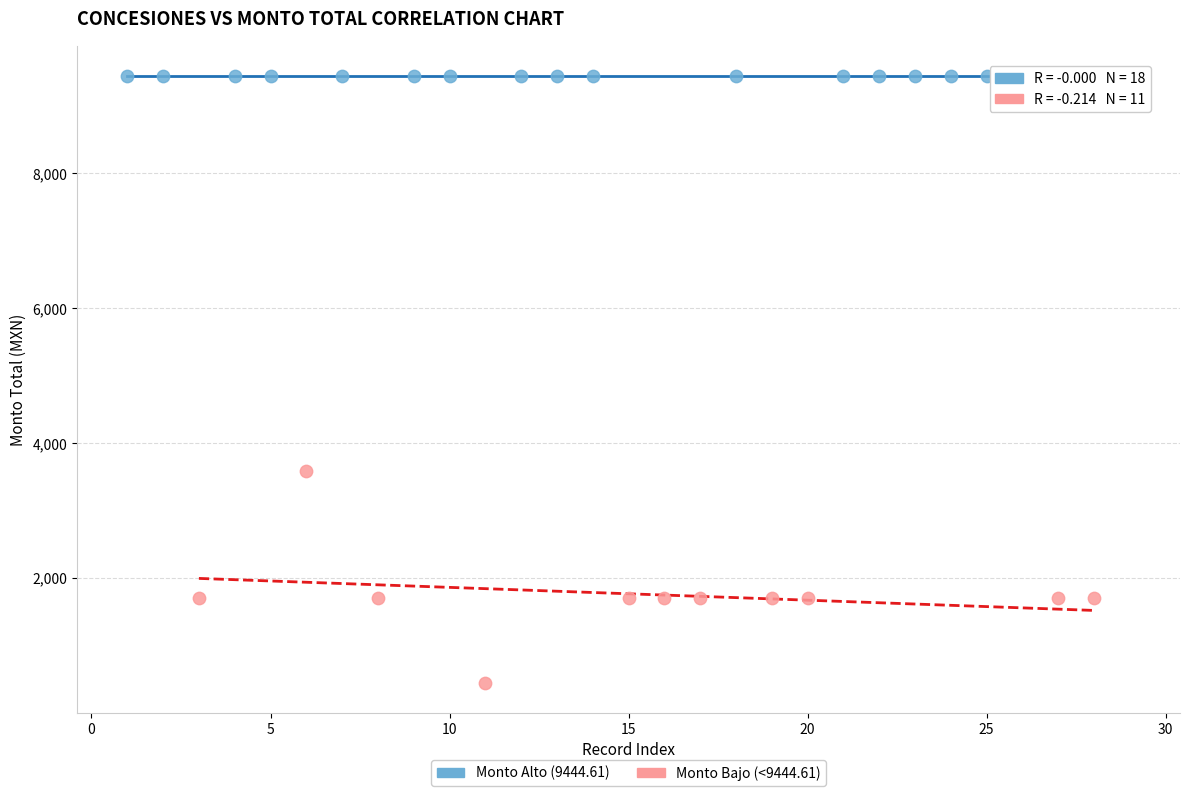

Which series contains the highest Y value?

Monto Alto (9444.61)